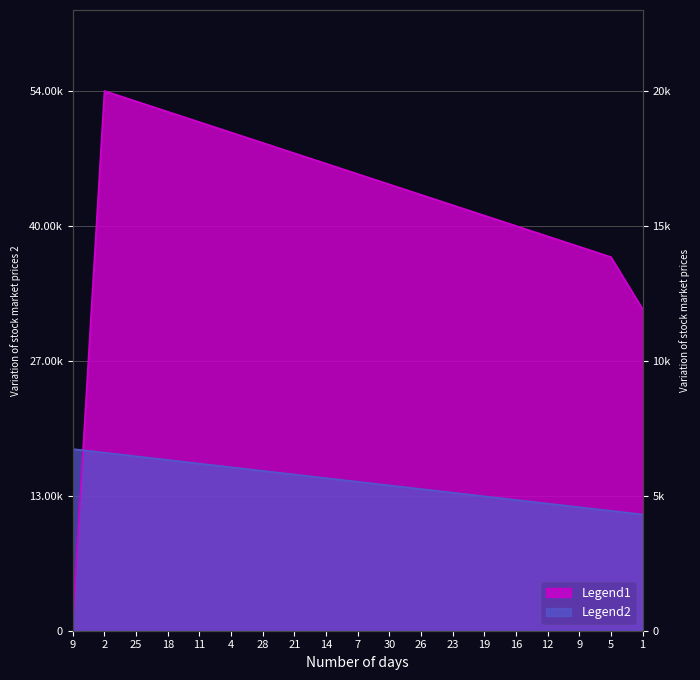

At which label does Legend1 first exceed 43?

7